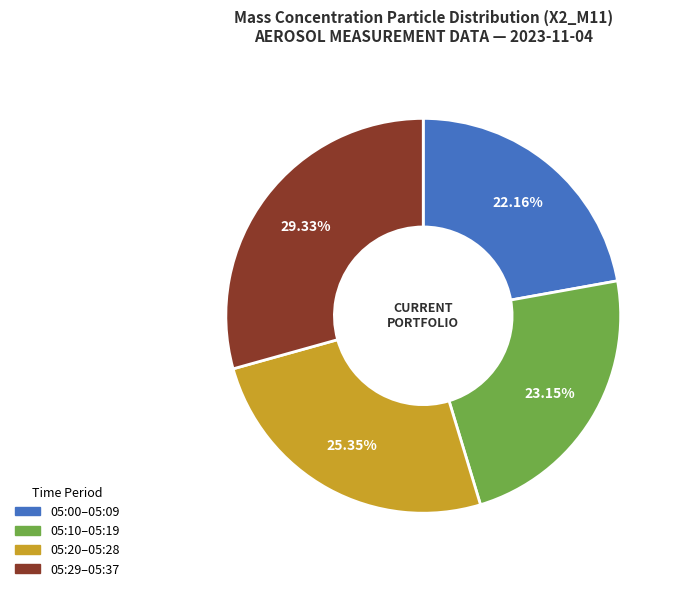

Is there a majority slice in this chart?

No